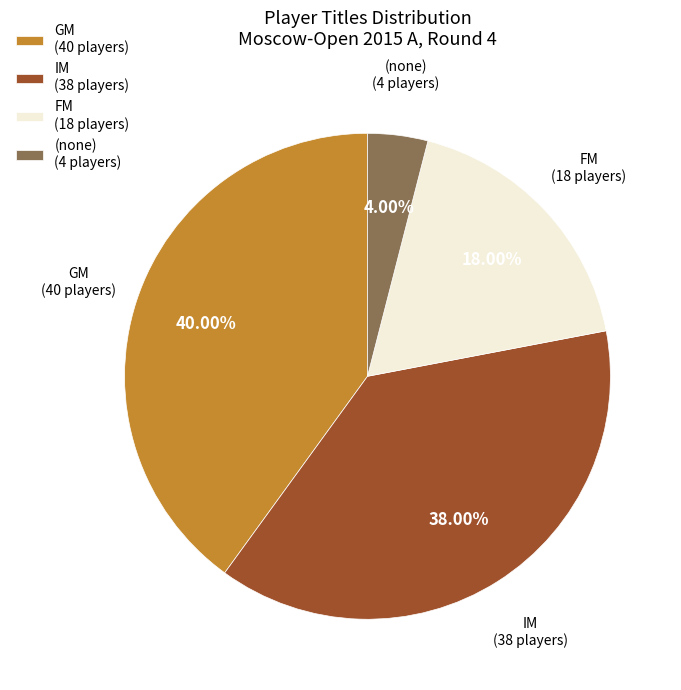

Which has a higher value, GM (40 players) or FM (18 players)?

GM (40 players)